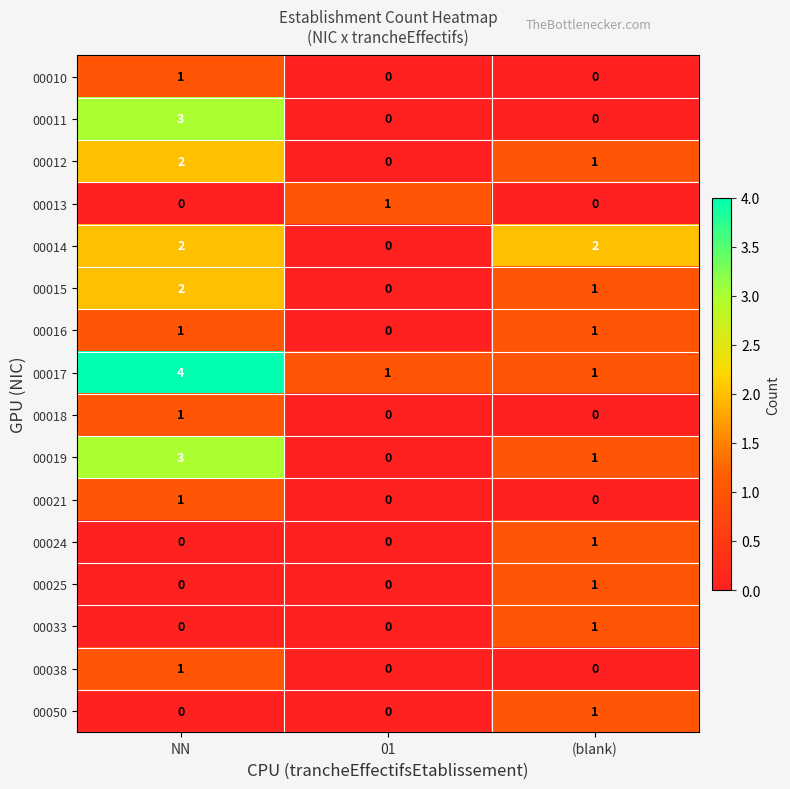

Which series has the largest total across all categories?

00017